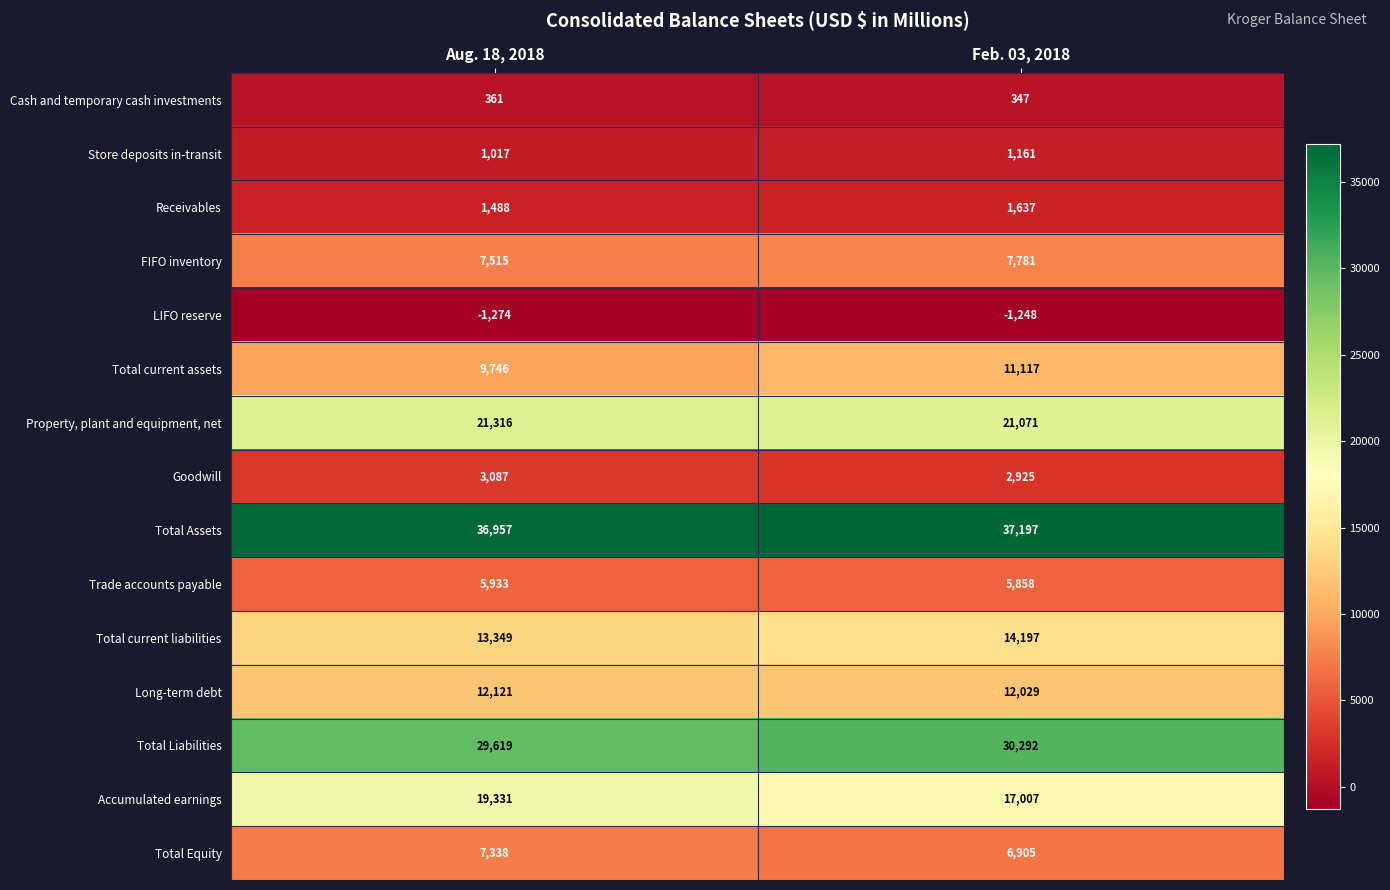

The value of Total Liabilities at Feb. 03, 2018 is 30292. True or false?

True